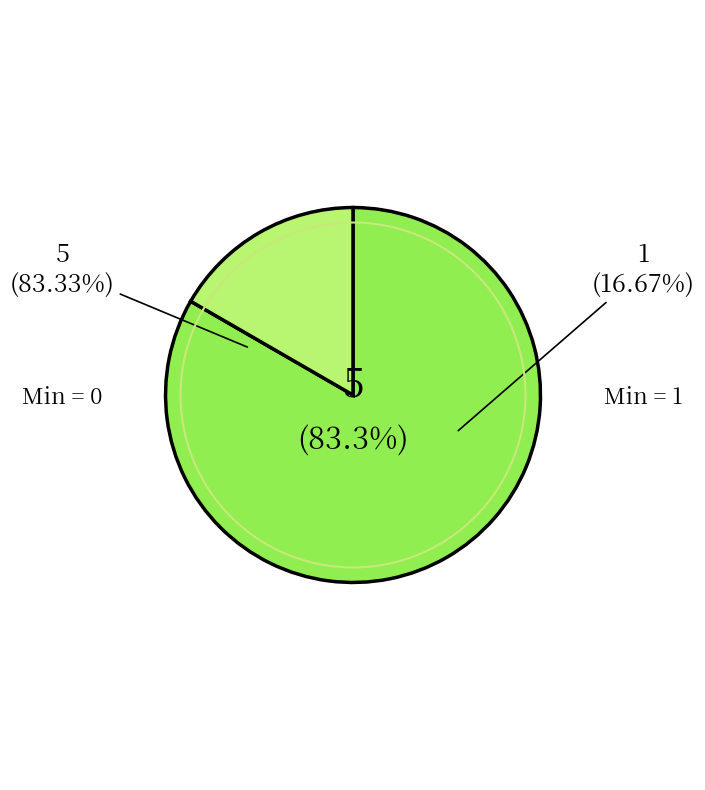

True or false: Extension.value[x] (valueCodeableConcept) accounts for 0% of the total.

True